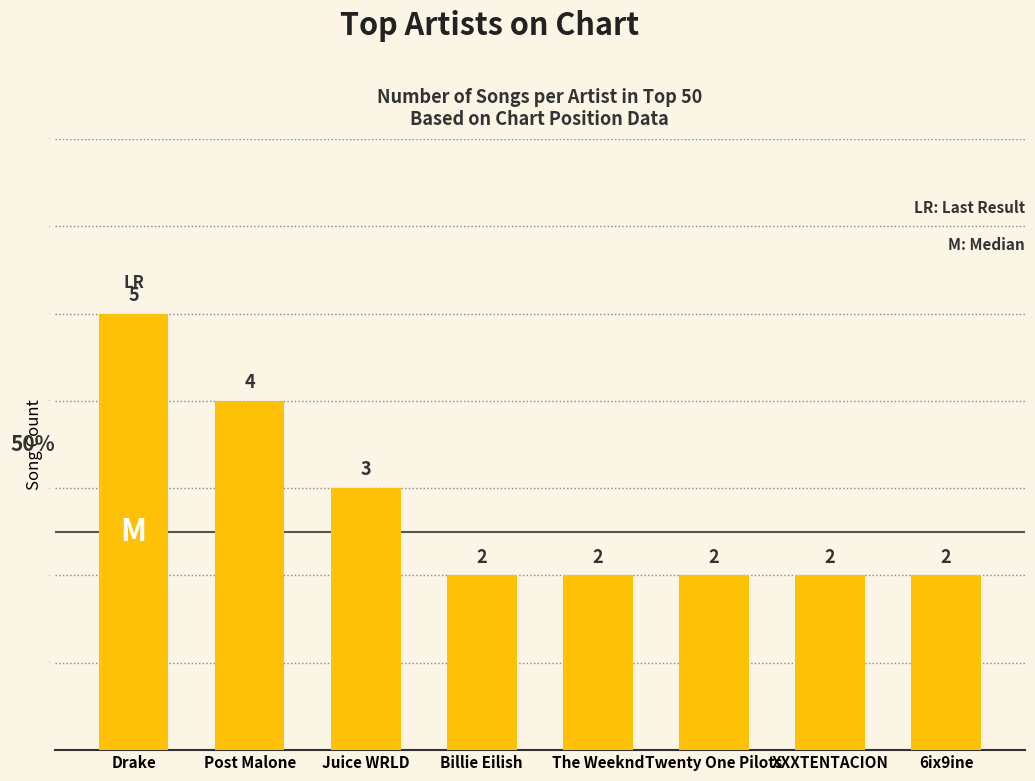

Count the number of data series in this chart.

1